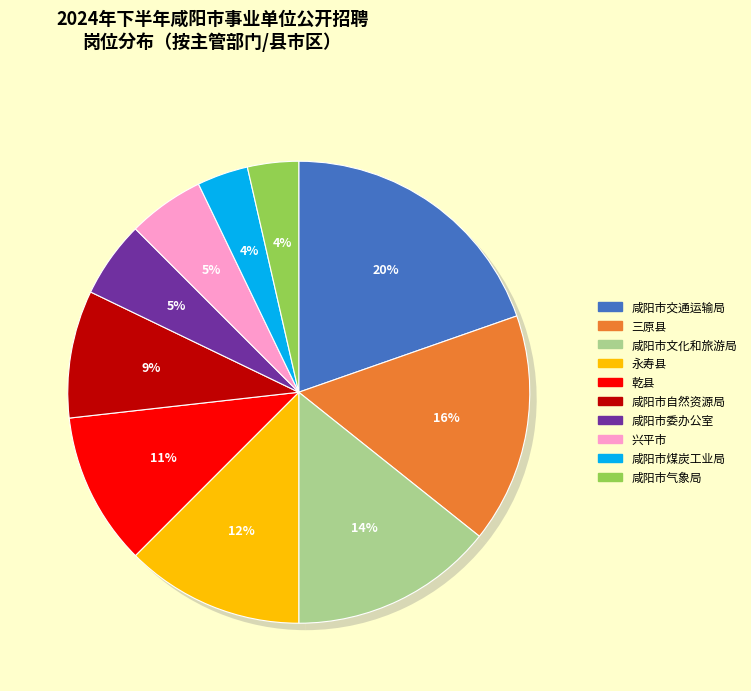

Count the number of slices in the pie.

10